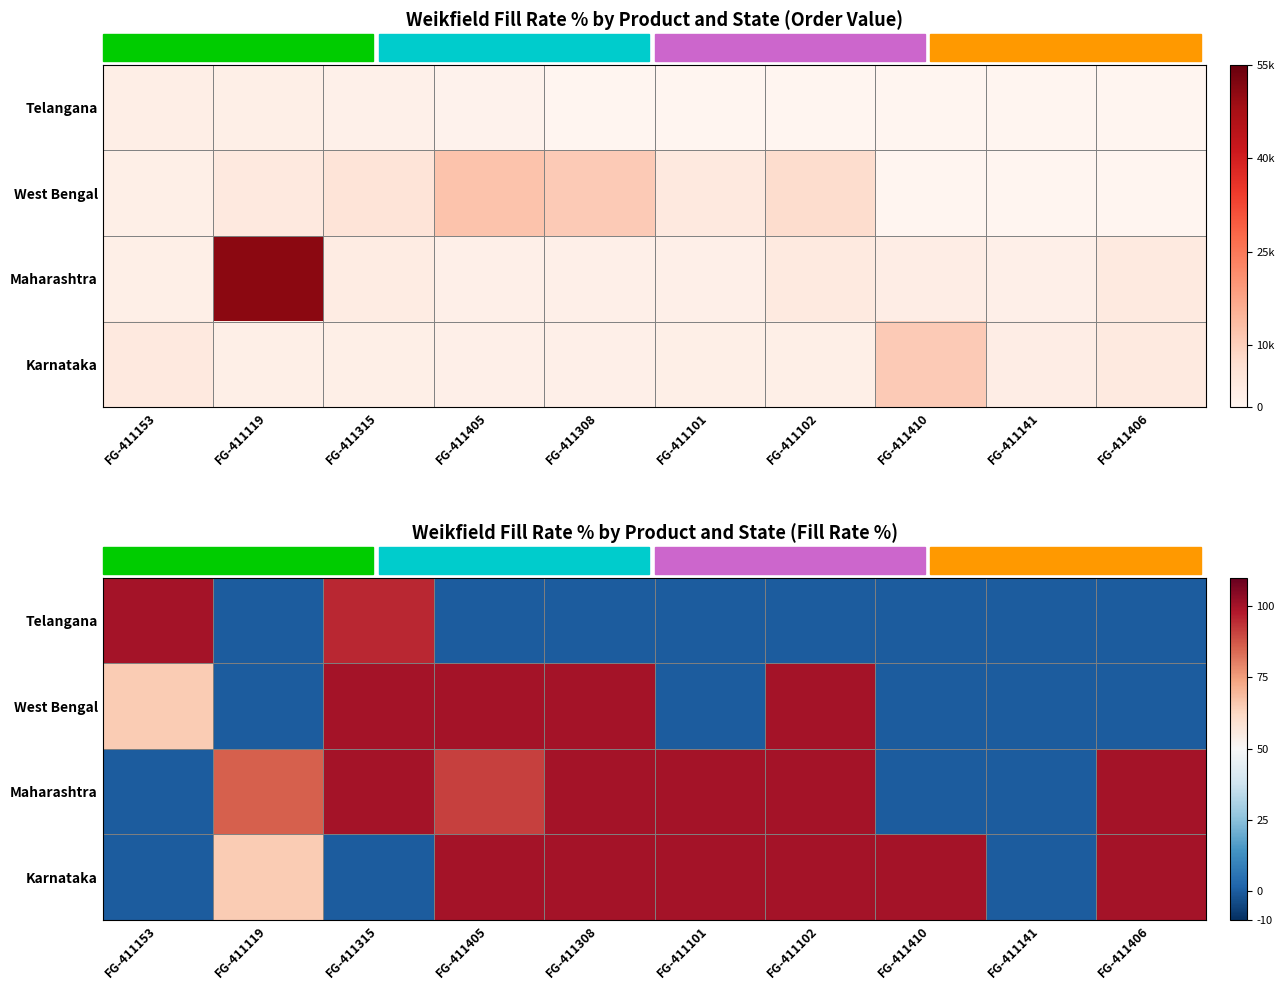

How many values in the Maharashtra series are below 100?

5